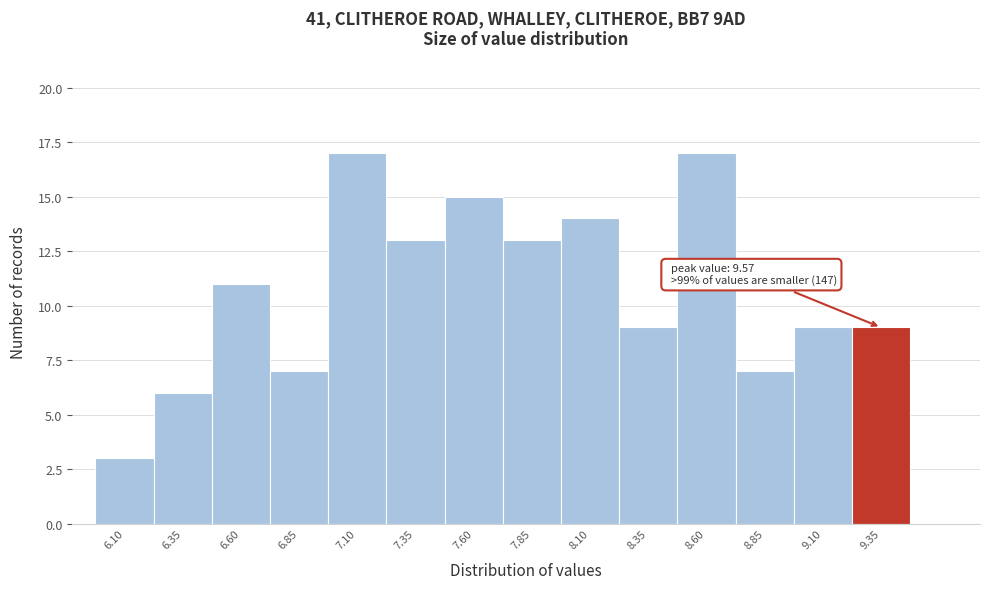

Reading left to right, extract all data points from this chart.

3	6	11	7	17	13	15	13	14	9	17	7	9	9